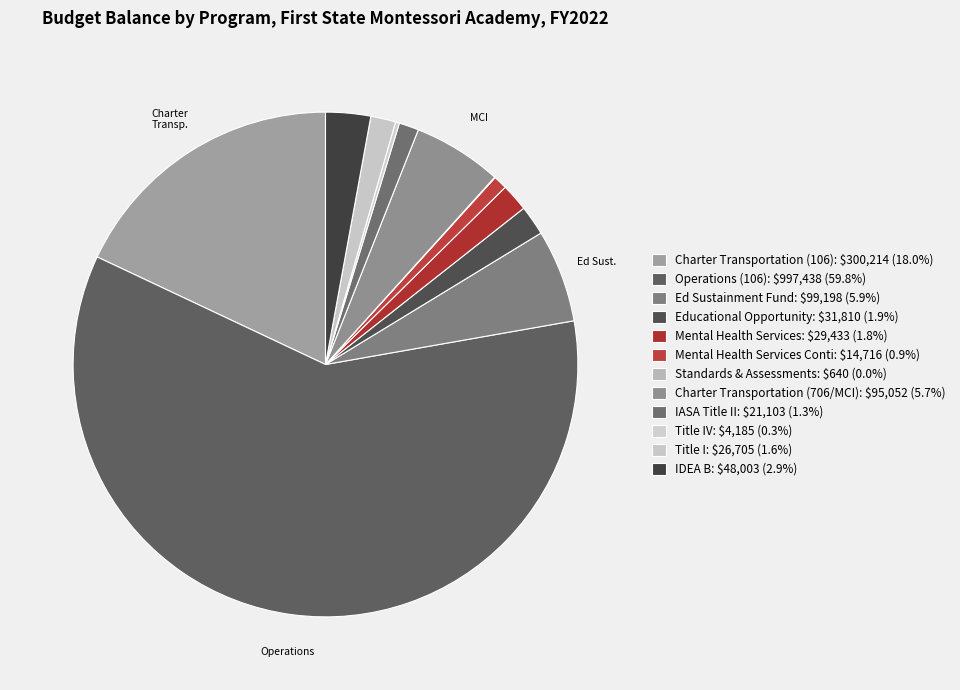

What is the majority slice?

Operations (106)